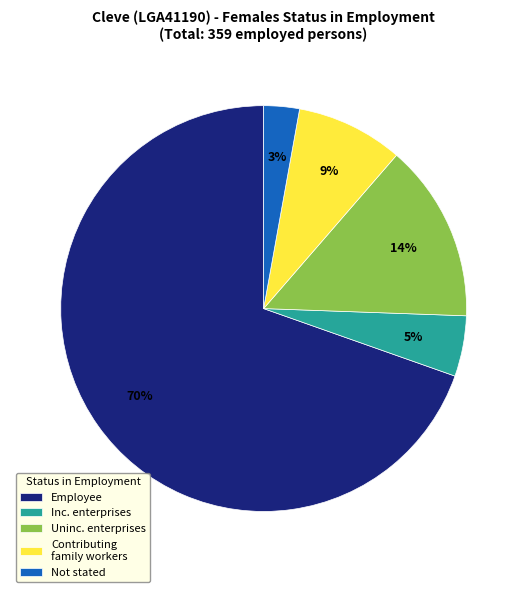

True or false: Uninc. enterprises accounts for 25% of the total.

False